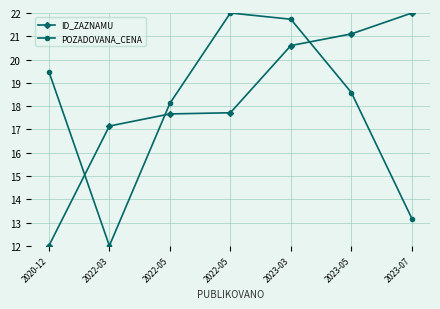

What are all the series names shown in the legend?

ID_ZAZNAMU, POZADOVANA_CENA